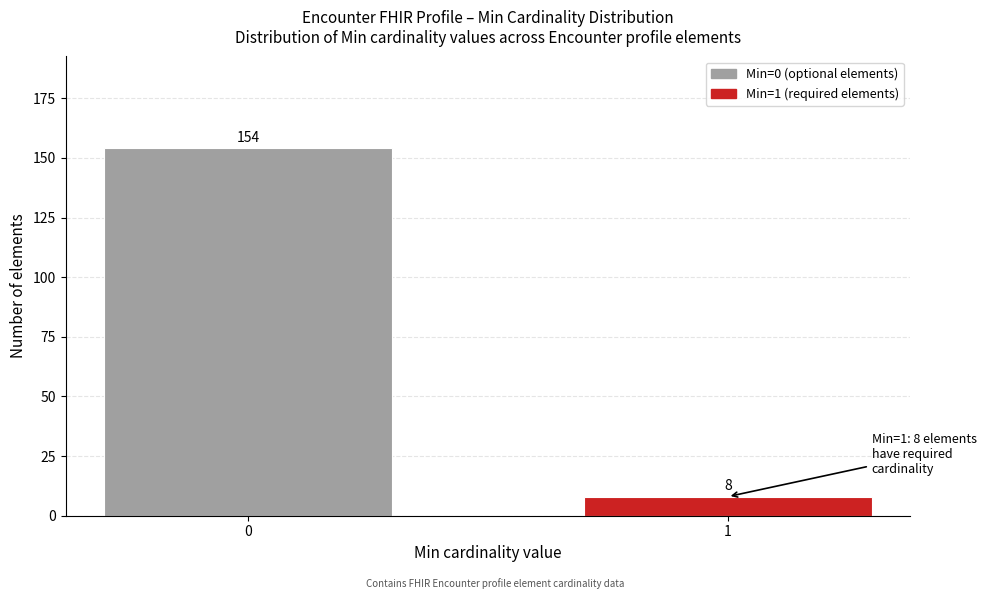

Reading right to left, what are all the values shown in this chart?

1=8	0=154